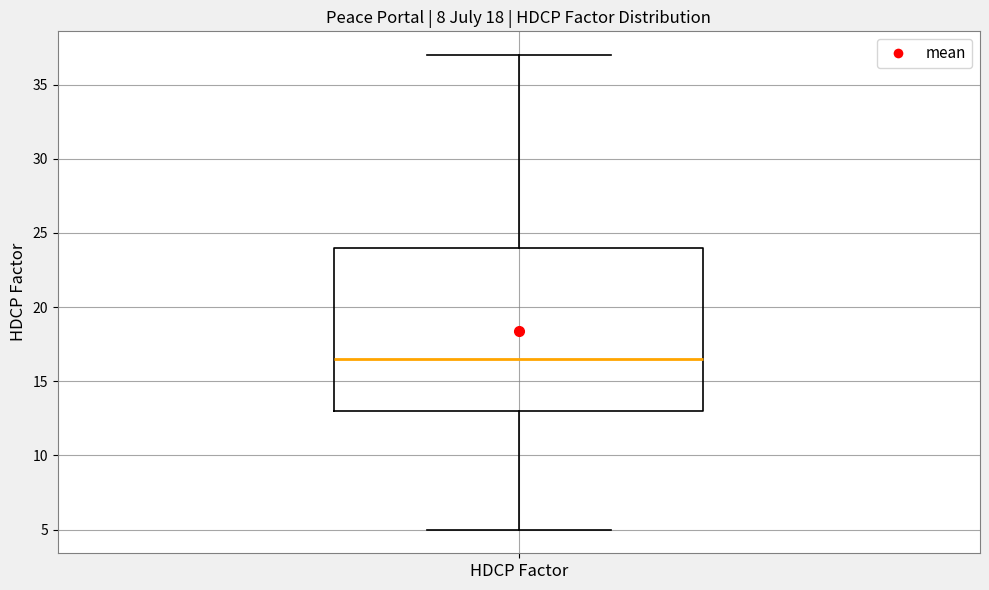

Read this box plot against the y-axis: the position of the median line, the range covered by the box, and the ends of both whiskers. The values are not printed on the chart, so give them approximately, as read against the axis.

median 16.5, box 13.0 to 24.0, whiskers 5.0 to 37.0